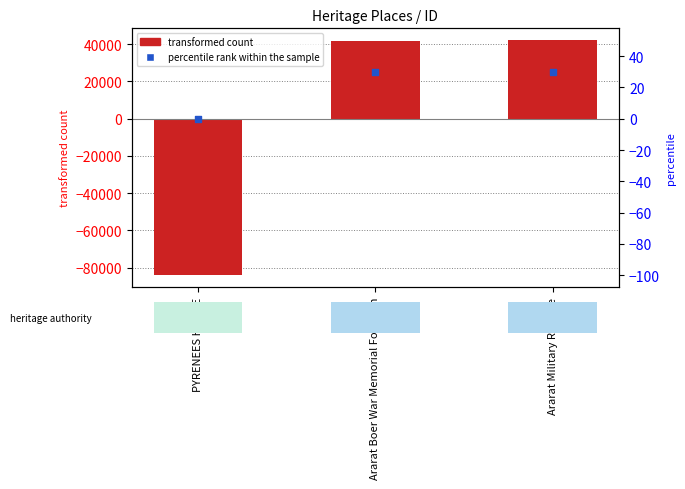

Is the value of percentile rank within the sample at Ararat Boer War Memorial Fountain greater than the value of transformed count at Ararat Military Reserve?

No